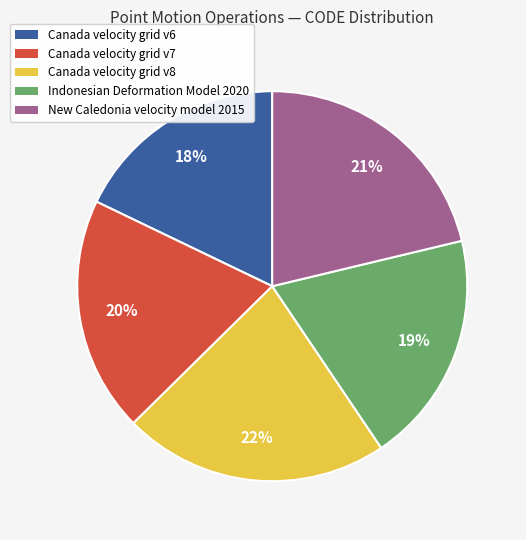

How many slices are in this pie chart?

5